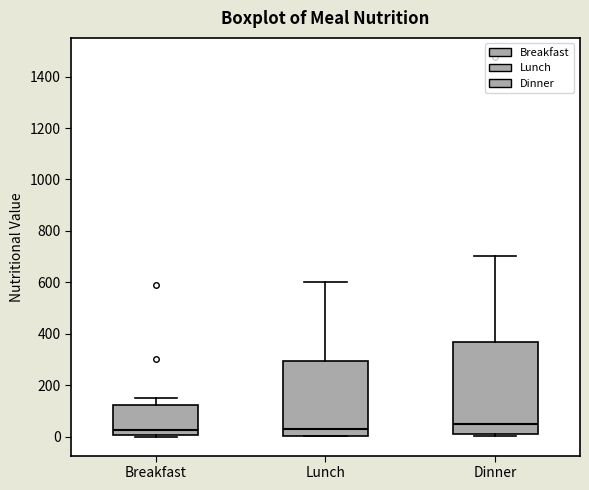

Reading left to right, read every box against the y-axis: the position of its median line, the range the box covers, and the ends of its whiskers. The values are not printed on the chart, so give them approximately, as read against the axis.

Breakfast: median 20, box 0 to 120, whiskers 0 to 160
Lunch: median 20, box 0 to 300, whiskers 0 to 600
Dinner: median 40, box 0 to 360, whiskers 0 (just below the box's lower edge) to 700